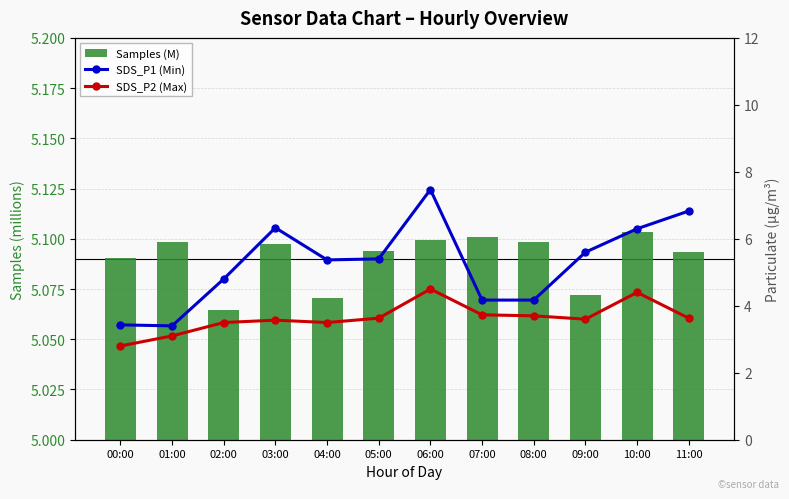

Reading left to right, what are all the values shown in this chart?

Samples (M): 5.1	5.1	5.1	5.1	5.1	5.1	5.1	5.1	5.1	5.1	5.1	5.1
SDS_P1 (Min): 3.4	3.4	4.8	6.3	5.4	5.4	7.5	4.2	4.2	5.6	6.3	6.8
SDS_P2 (Max): 2.8	3.1	3.5	3.6	3.5	3.6	4.5	3.7	3.7	3.6	4.4	3.6